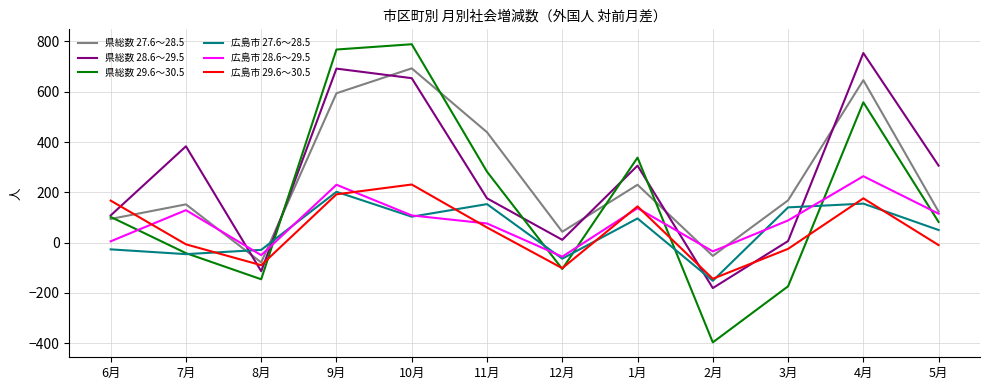

True or false: 広島市 28.6～29.5 has more than 2 interior local peaks.

True